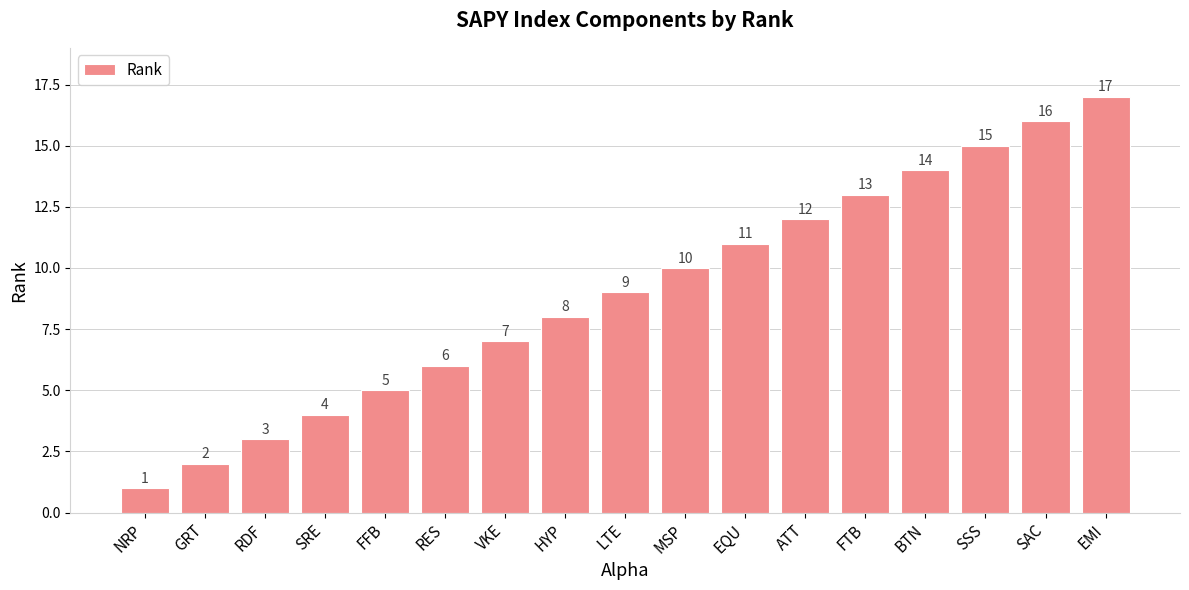

True or false: the data shows 11 at EQU.

True